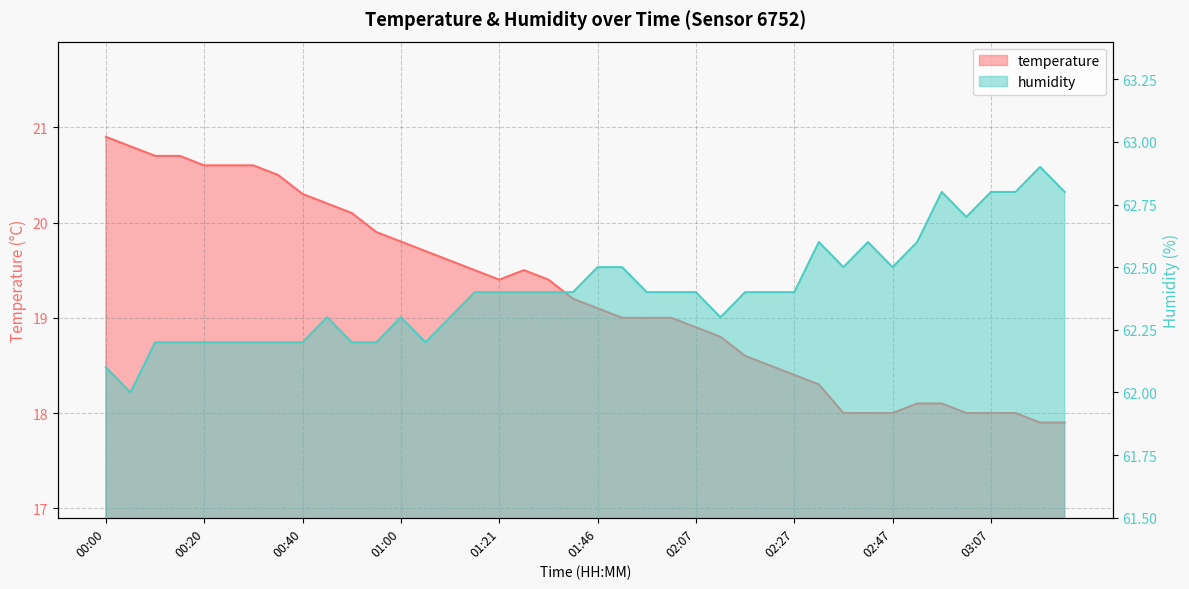

Rank the series at 00:25 from lowest to highest value.

temperature, humidity